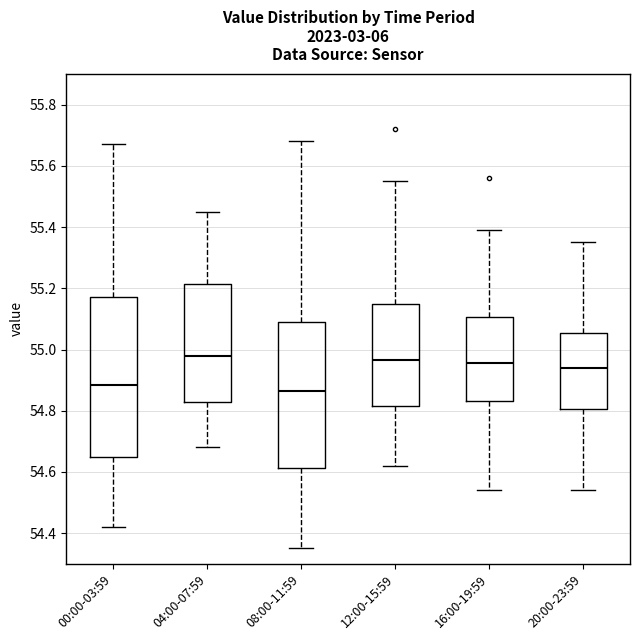

Which box has the lowest median line?

08:00-11:59